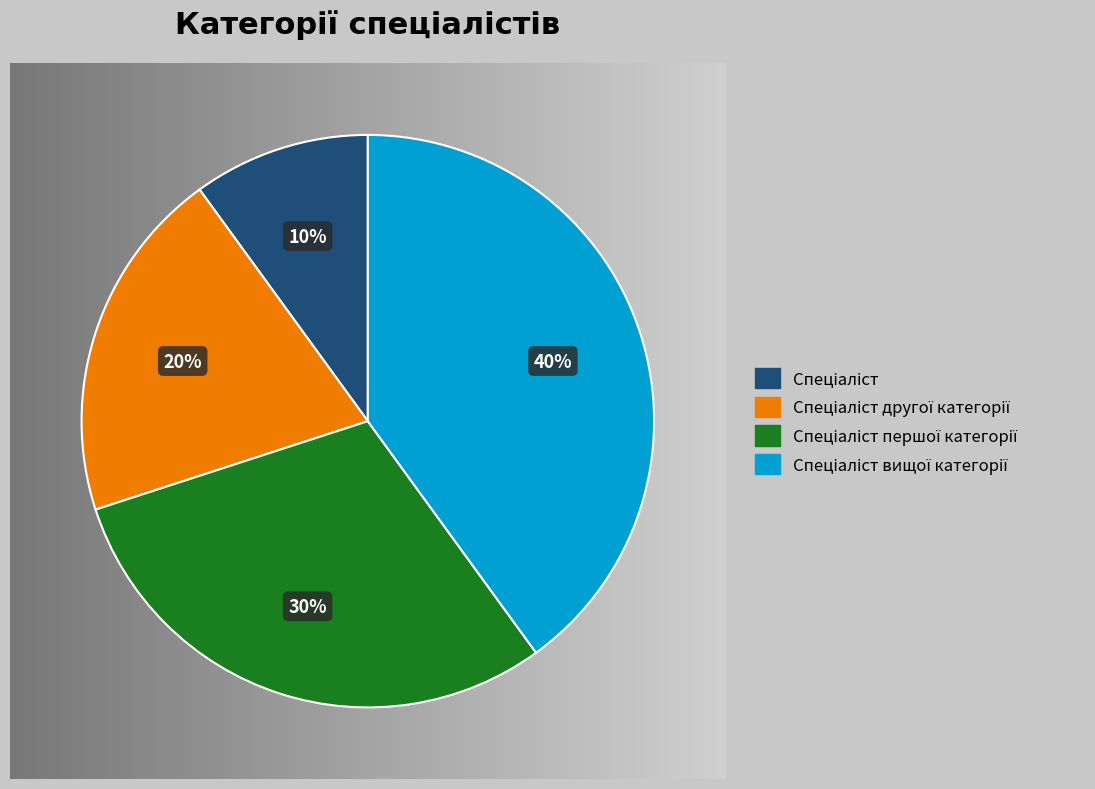

Is there a majority slice in this chart?

No